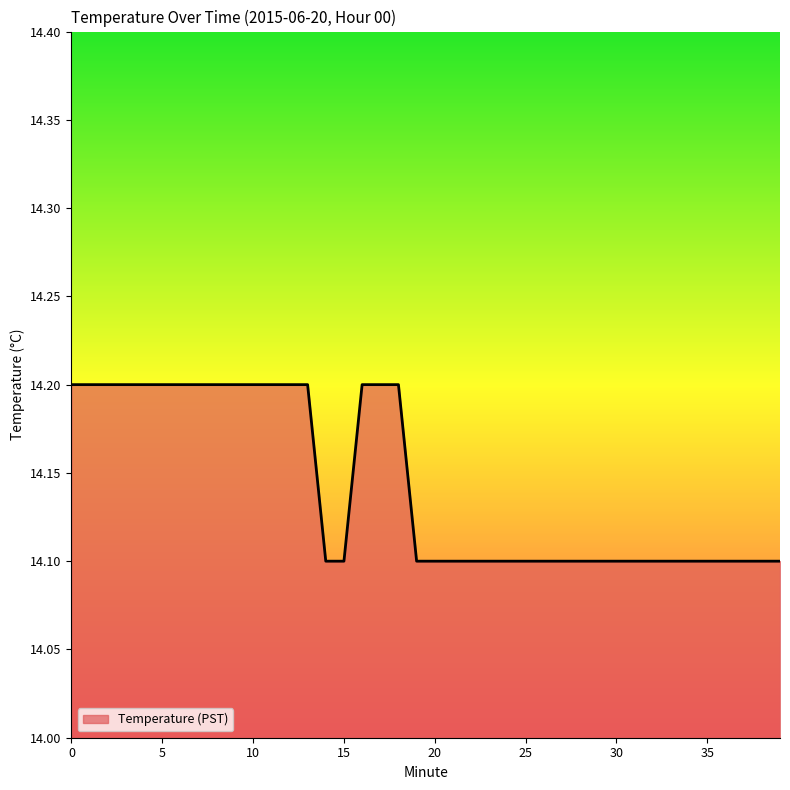

What is the smallest value displayed?

14.1